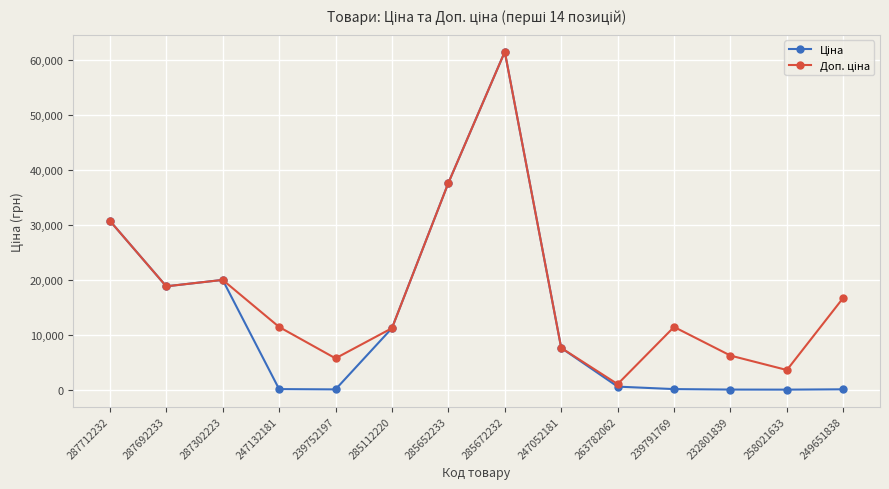

At which category is the sum across all series the highest?

285672232